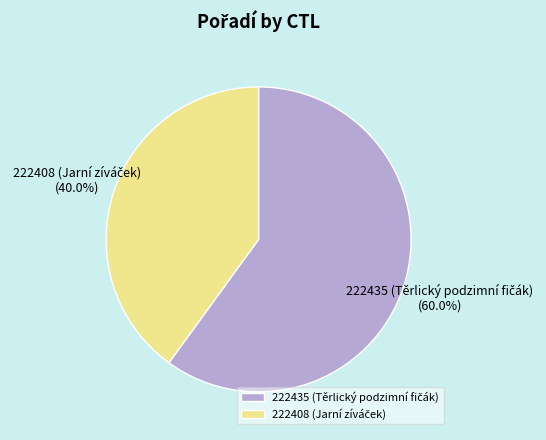

Is there a majority slice in this chart?

Yes